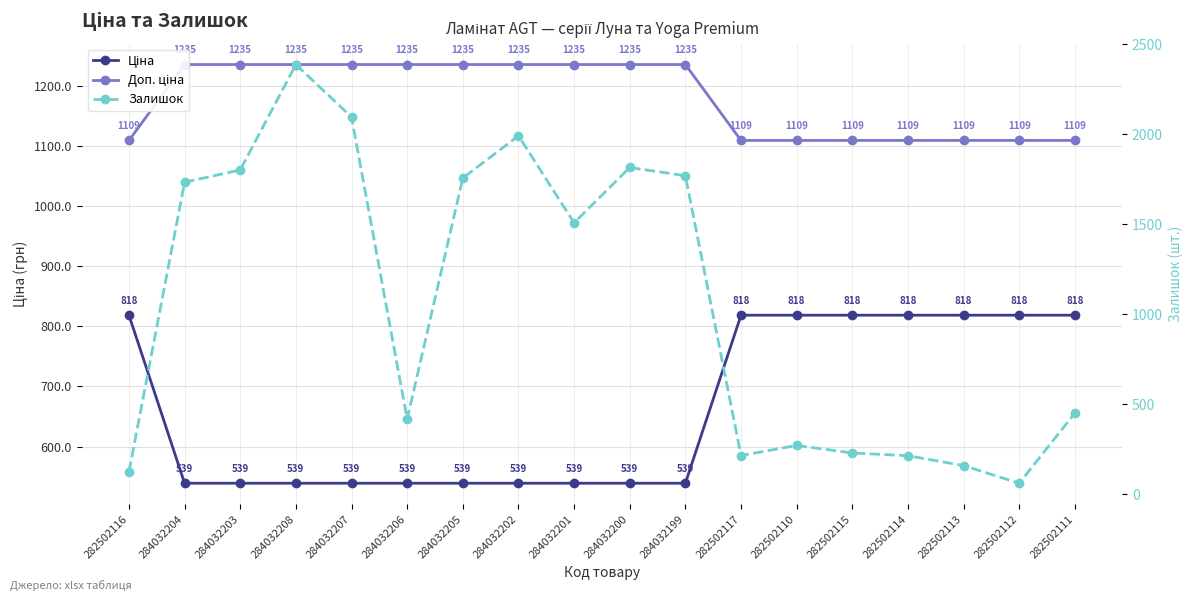

True or false: Ціна and Залишок intersect in this chart.

True